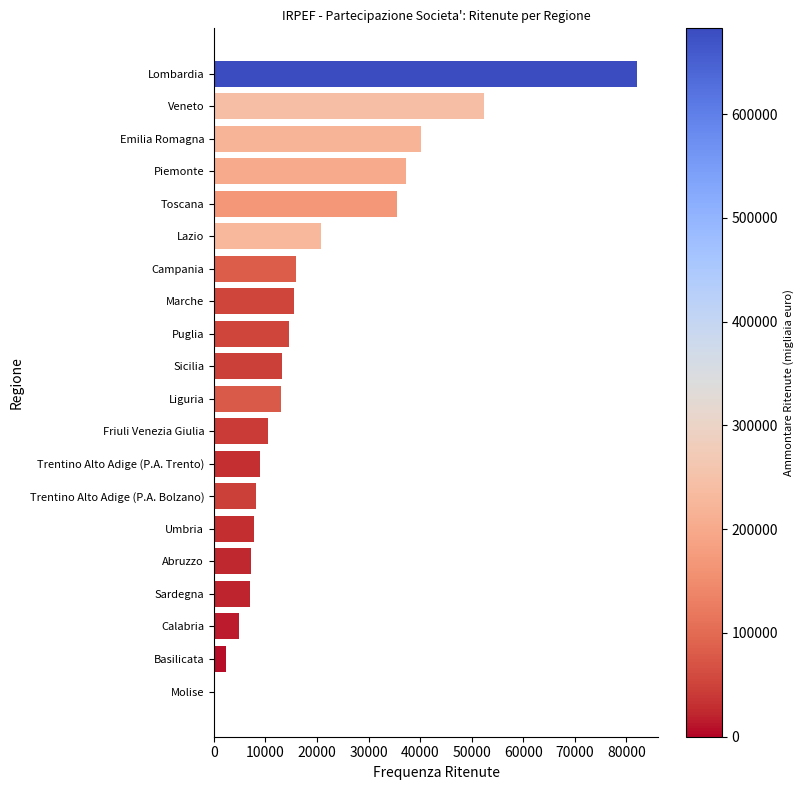

How many categories are shown in the chart?

20